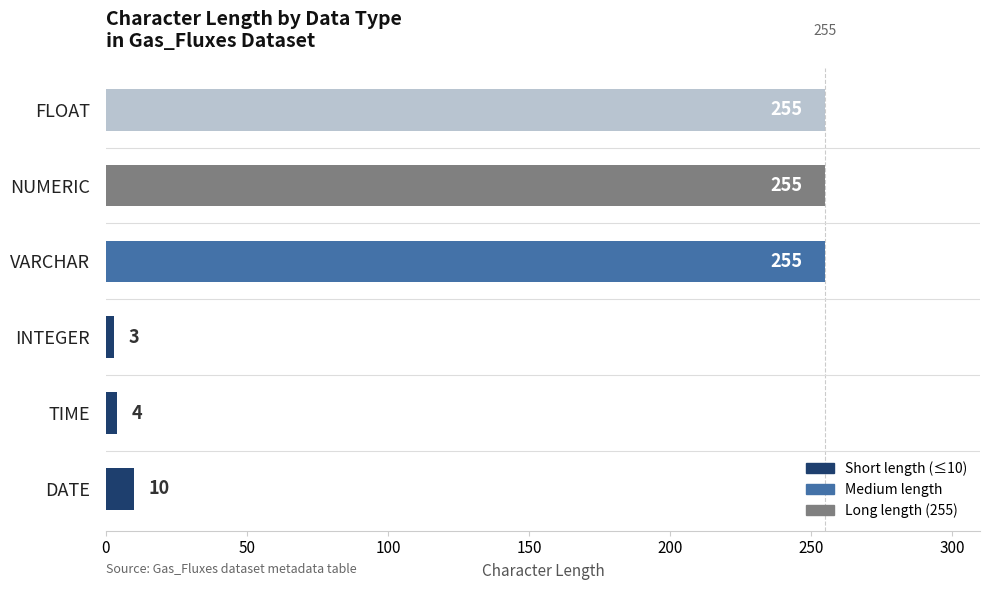

What is the average value?

130